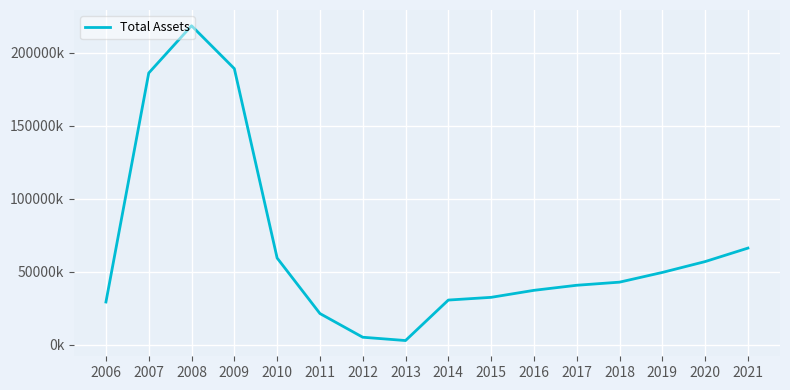

Does the chart have visible grid lines?

Yes